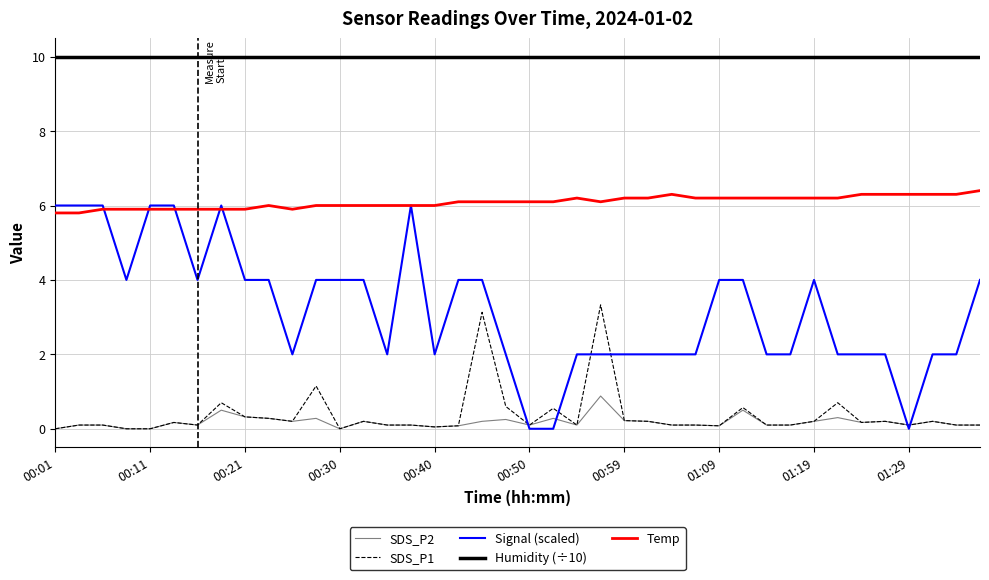

What is the maximum value shown in the chart?

10.0